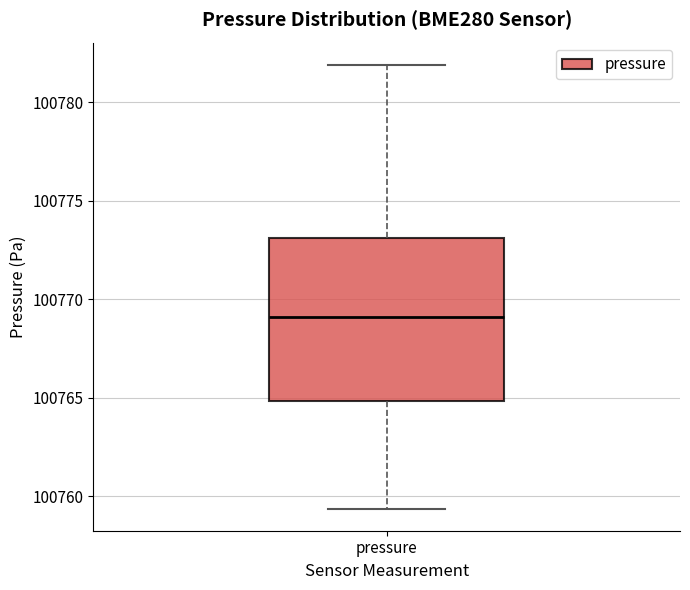

Transcribe this box plot: give where the median line is, the range the box spans, and where the two whiskers end, as read against the y-axis. The values are not printed on the chart, so give them approximately, as read against the axis.

median 100769.0, box 100765.0 to 100773.0, whiskers 100759.5 to 100782.0